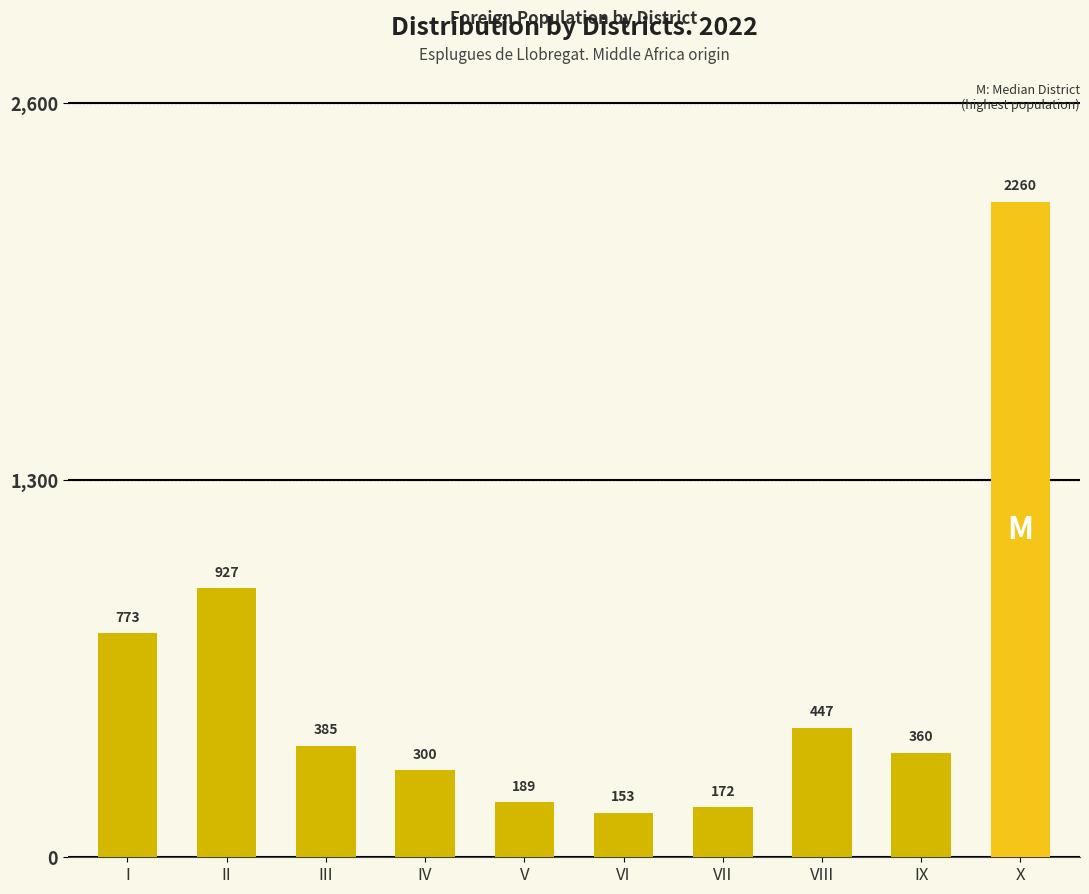

Reading left to right, list all the values displayed in this chart.

773	927	385	300	189	153	172	447	360	2260